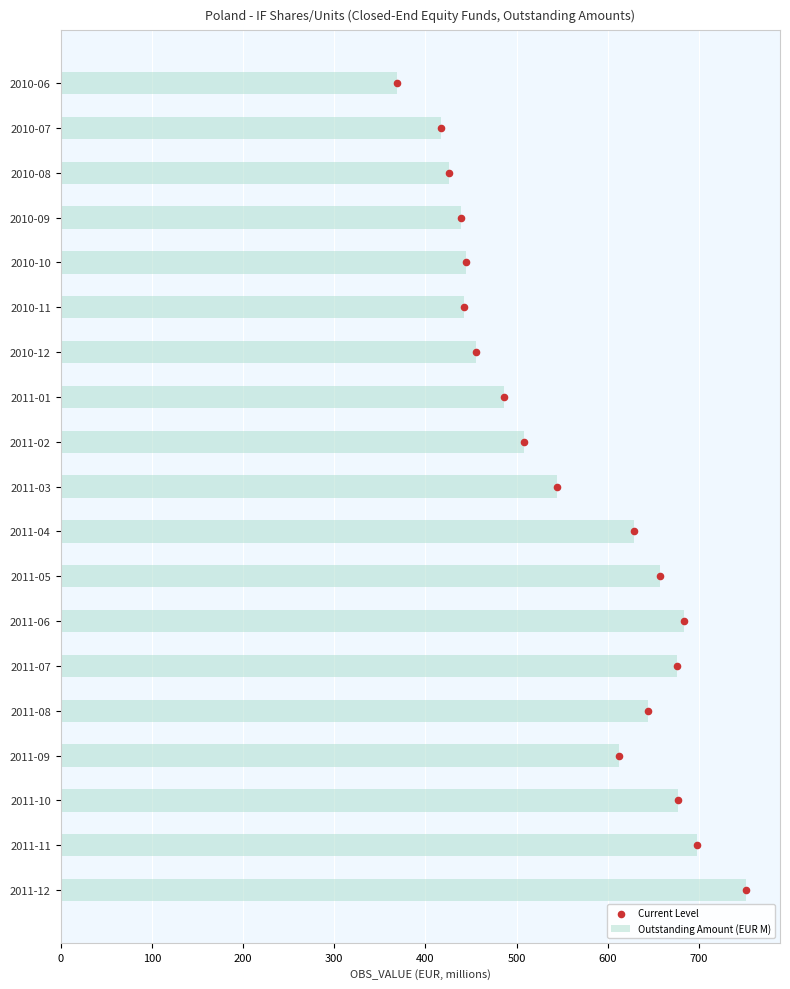

What is the highest value of the Outstanding Amount (EUR M) series?

751.2